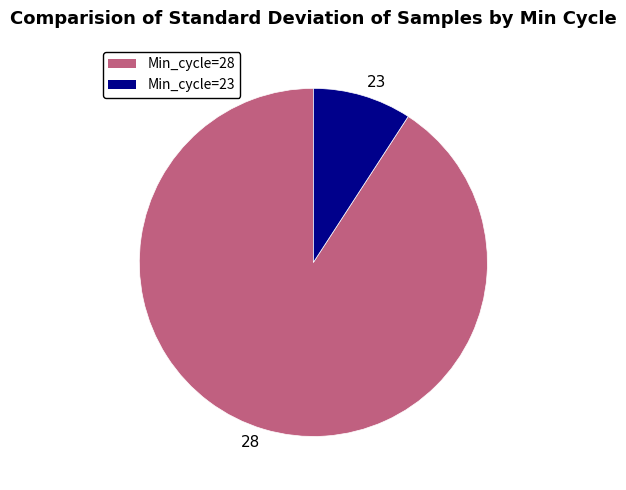

What is the smallest slice in the pie chart?

23